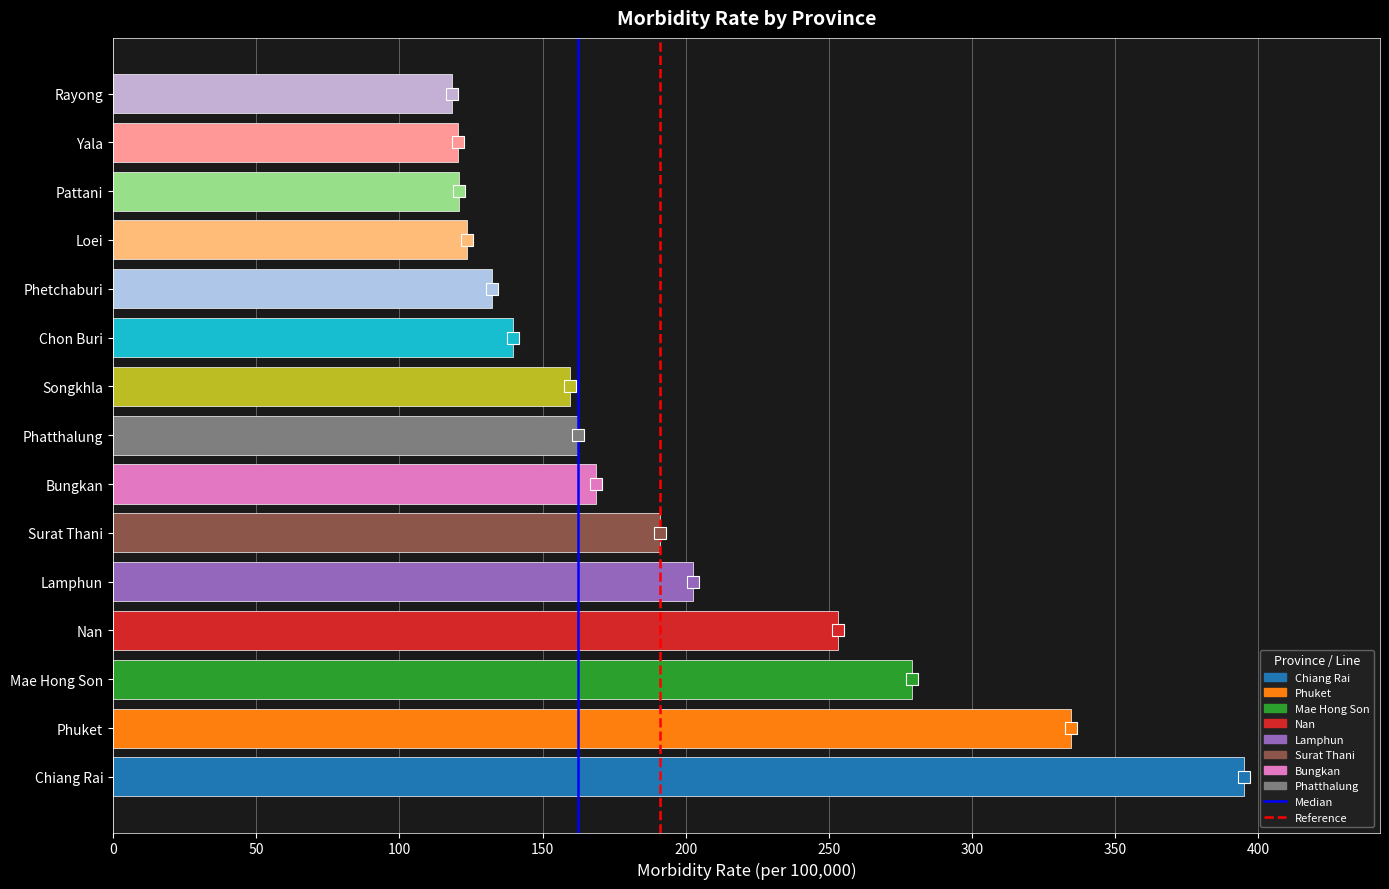

What is the minimum value shown in the chart?

118.5